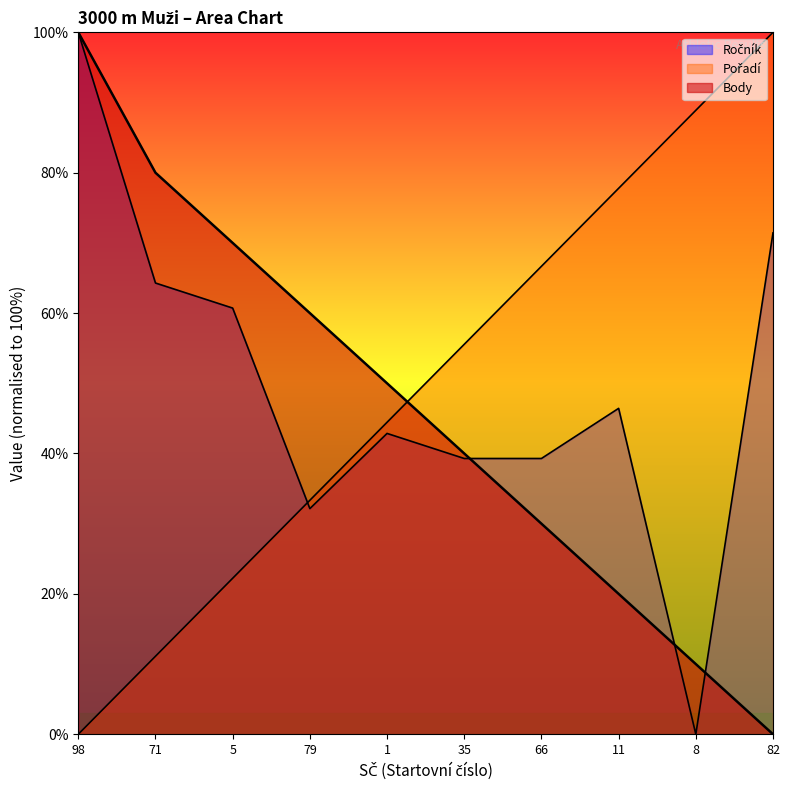

How many times do Pořadí and Ročník cross each other?

1